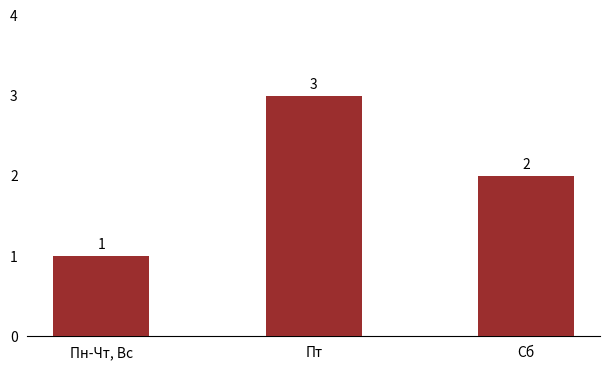

Which has a higher value, Пн-Чт, Вс or Пт?

Пт